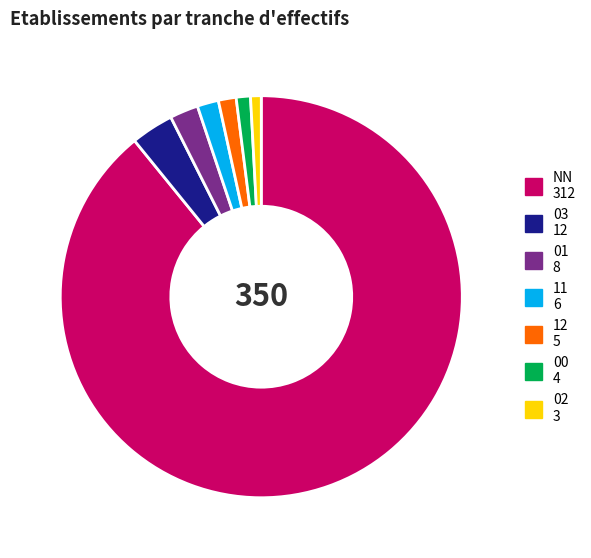

Which has a higher value, 00 or NN?

NN